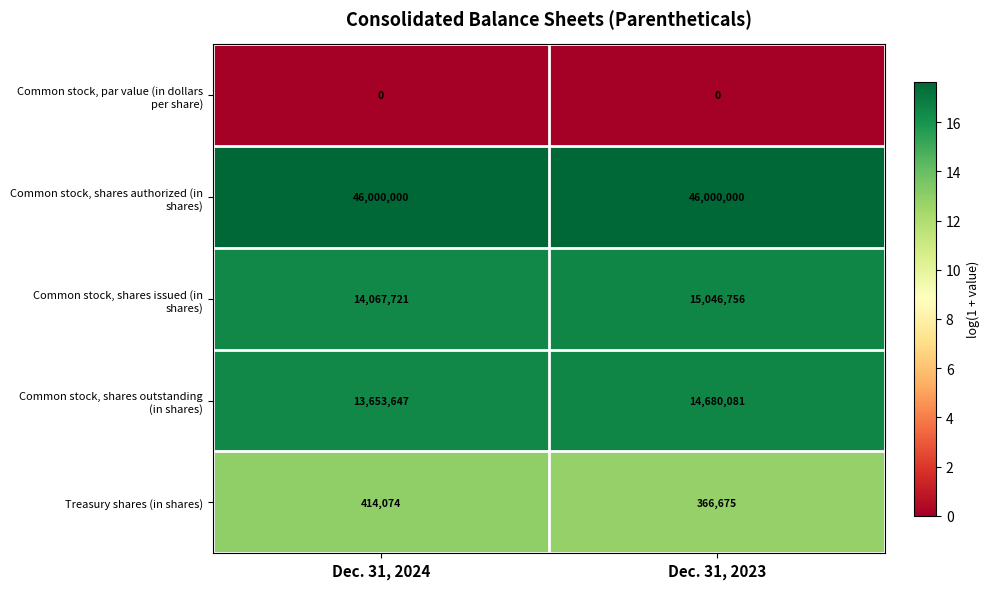

What is the greatest value displayed?

46000000